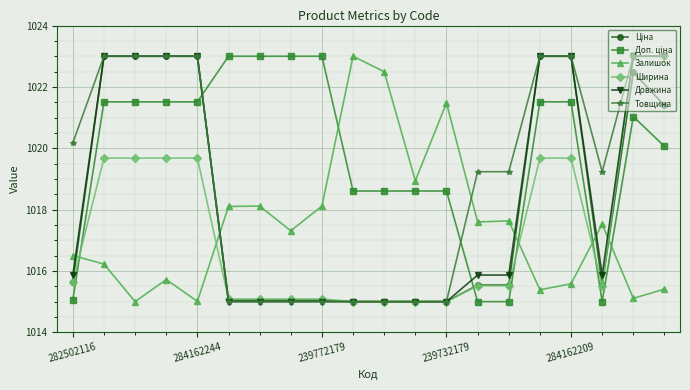

After their last crossing, which series has the higher values: Залишок or Товщина?

Товщина